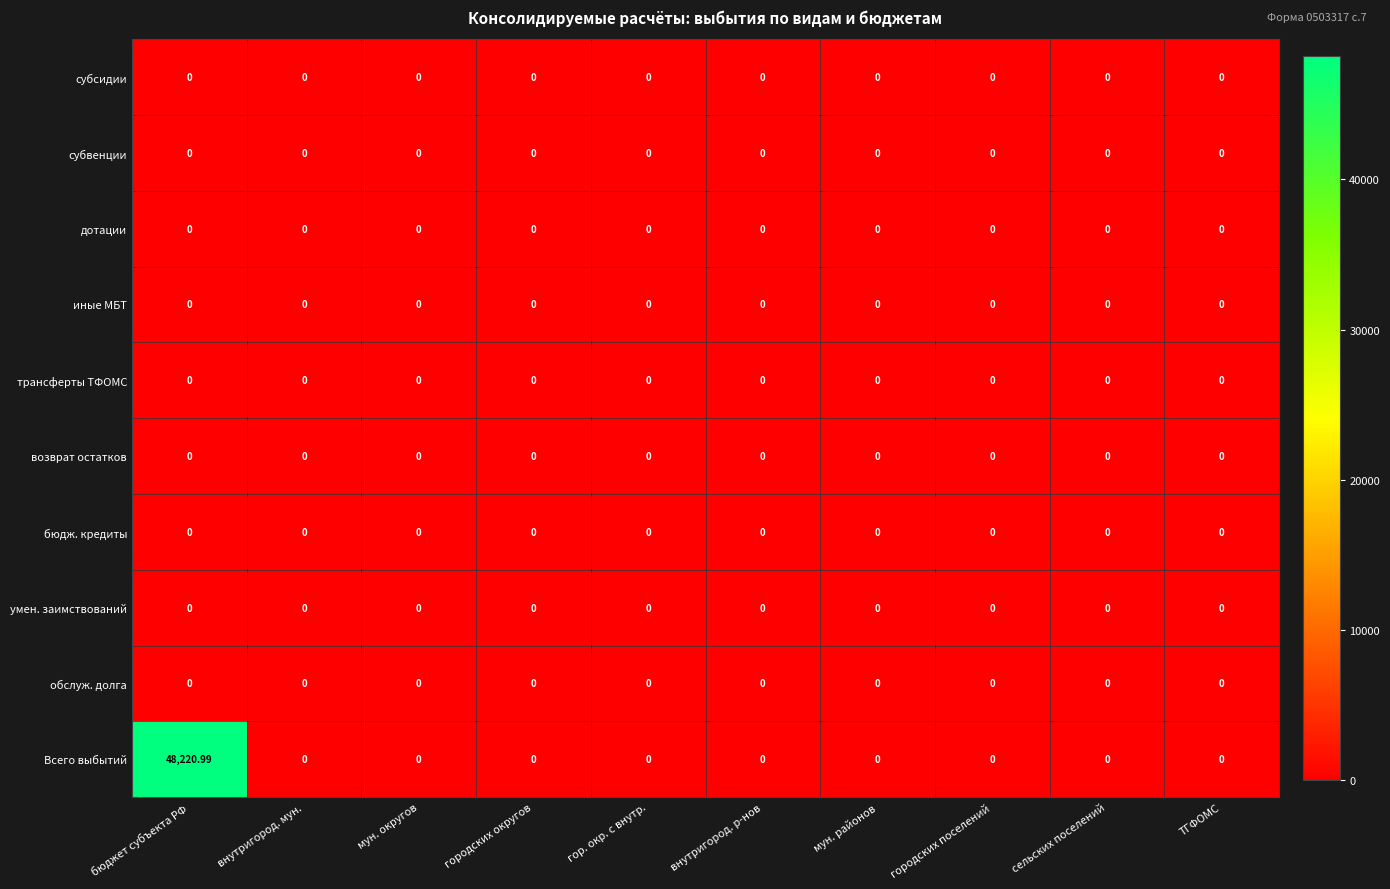

At which category is the sum across all series the highest?

бюджет субъекта РФ